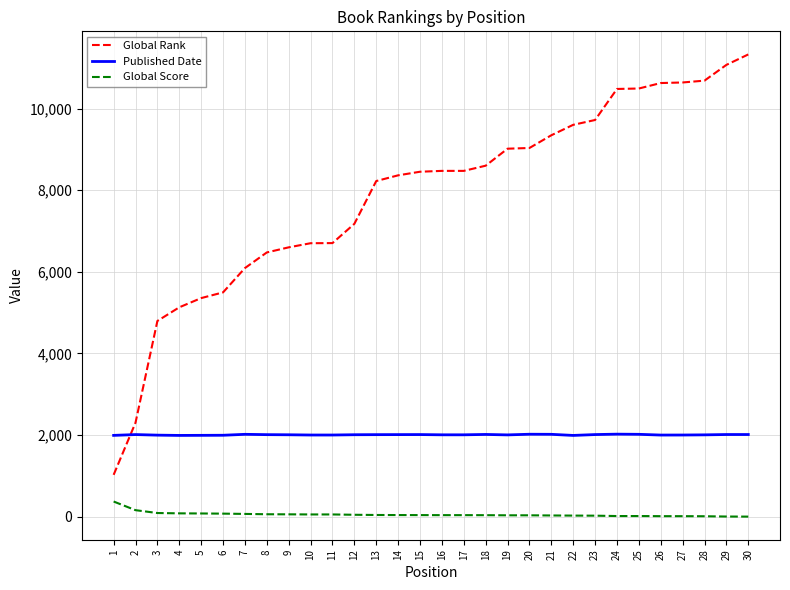

Does the chart display data point markers on the line(s)?

No